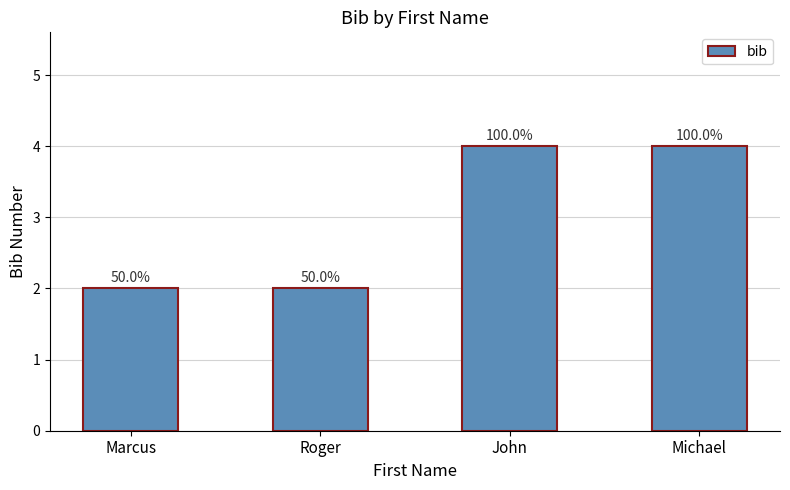

What is the maximum value shown in the chart?

4